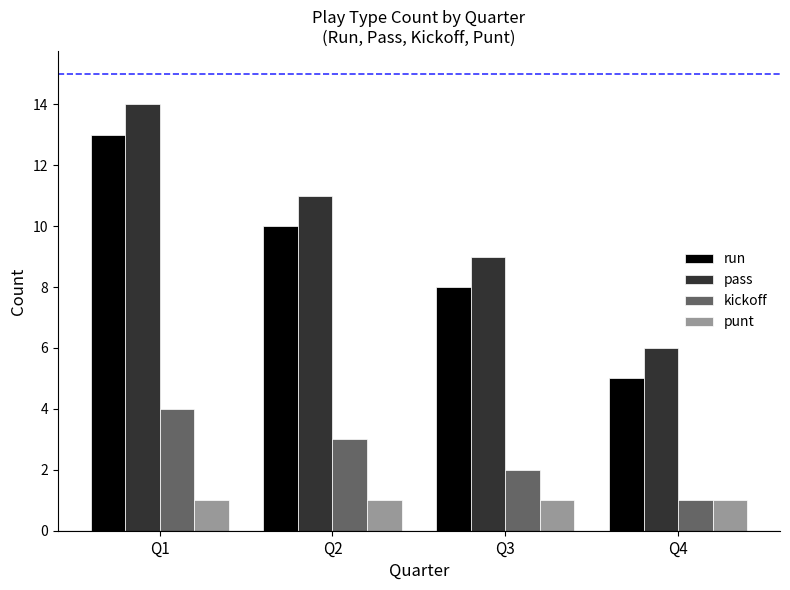

Reading right to left, transcribe all the data shown in this chart.

run: Q4=5	Q3=8	Q2=10	Q1=13
pass: Q4=6	Q3=9	Q2=11	Q1=14
kickoff: Q4=1	Q3=2	Q2=3	Q1=4
punt: Q4=1	Q3=1	Q2=1	Q1=1